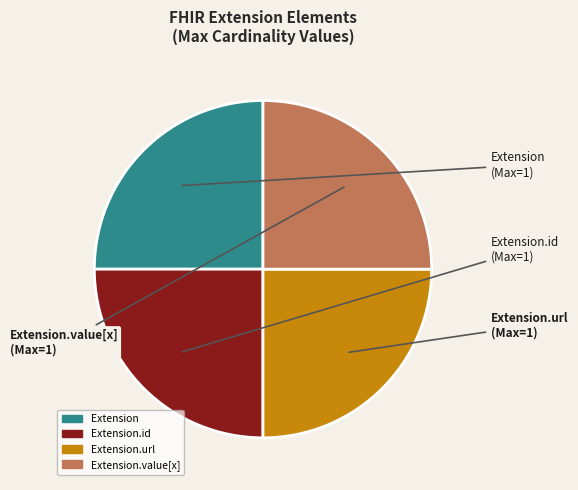

What is the ratio of the value at Extension.url to the value at Extension.id?

1.0